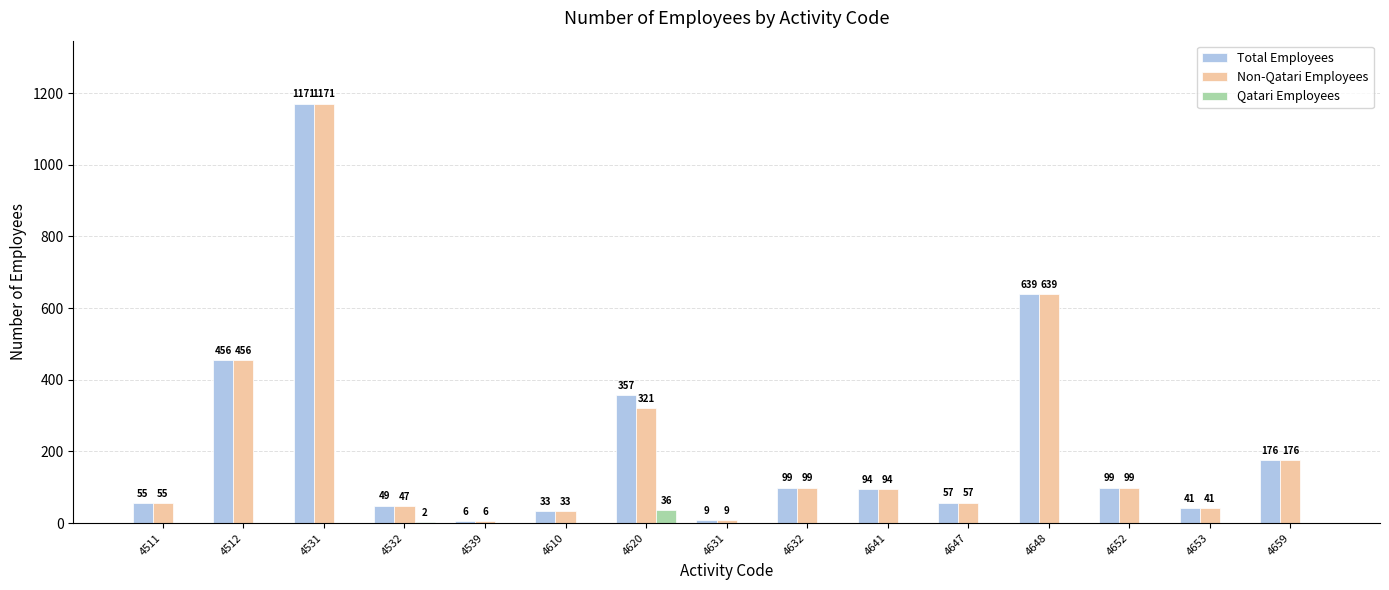

What is the sum of the Total Employees values at 4620 and 4610?

390